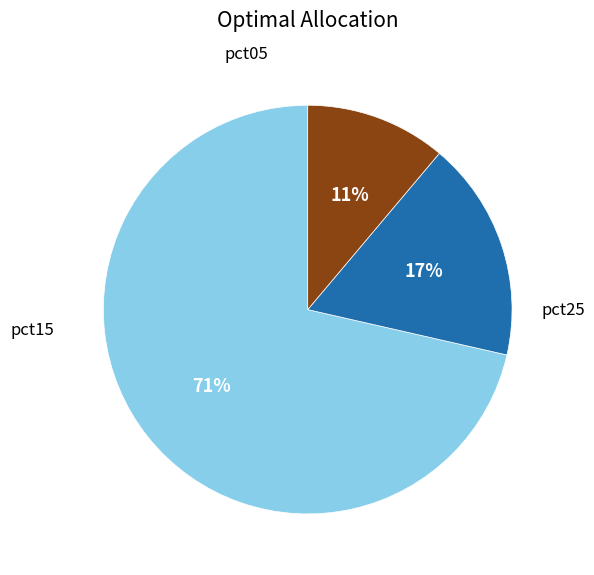

Is there a majority slice in this chart?

Yes